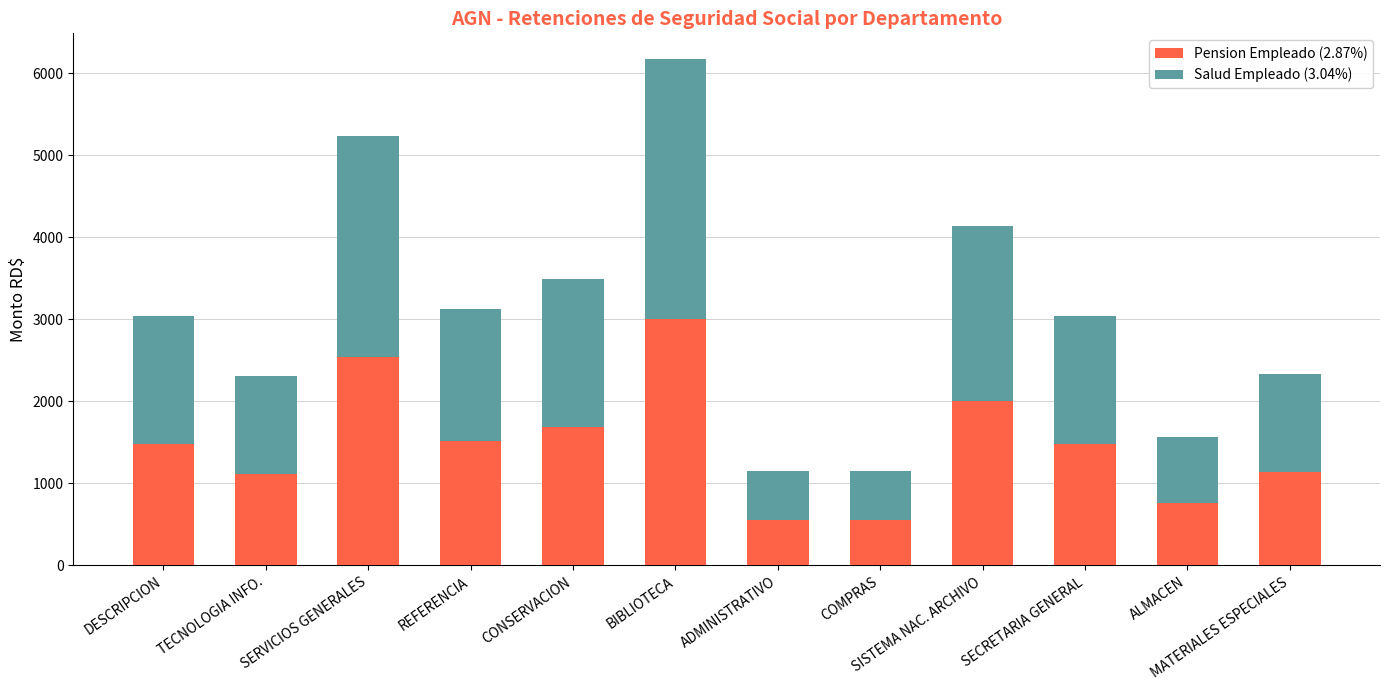

At which category is the sum across all series the highest?

BIBLIOTECA